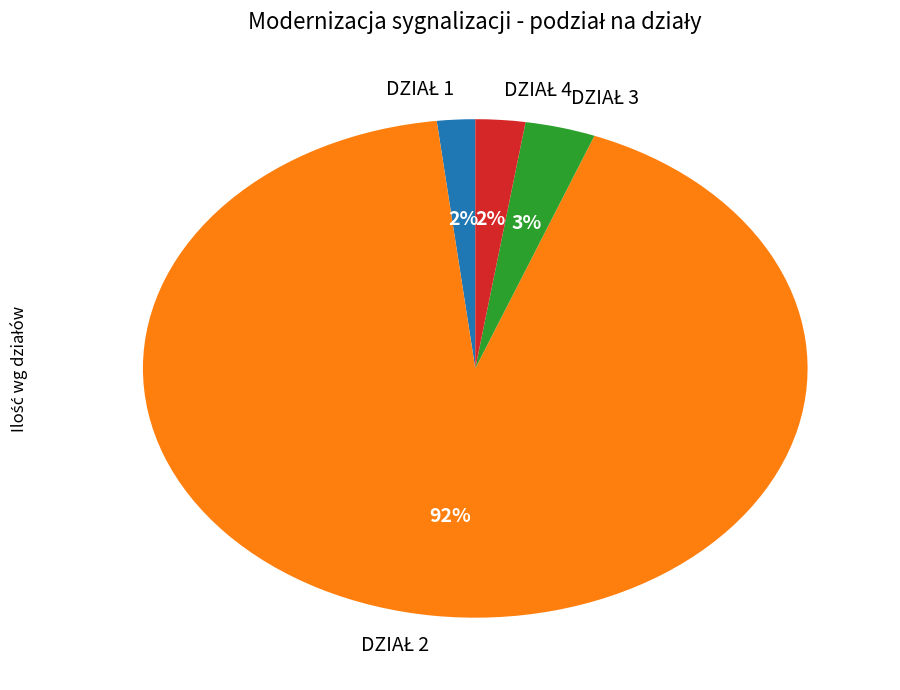

To the nearest percent, what is the average slice percentage?

25%